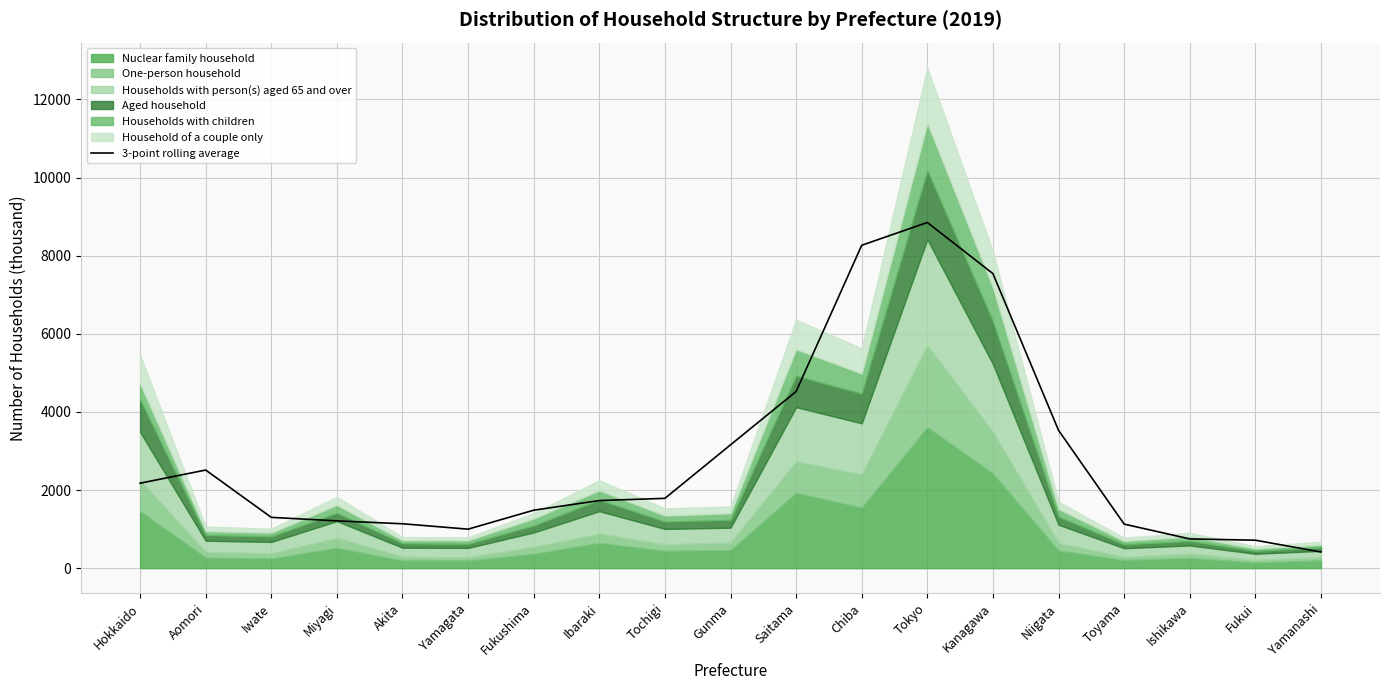

Is it true that the value at Chiba is 5471.6?

False